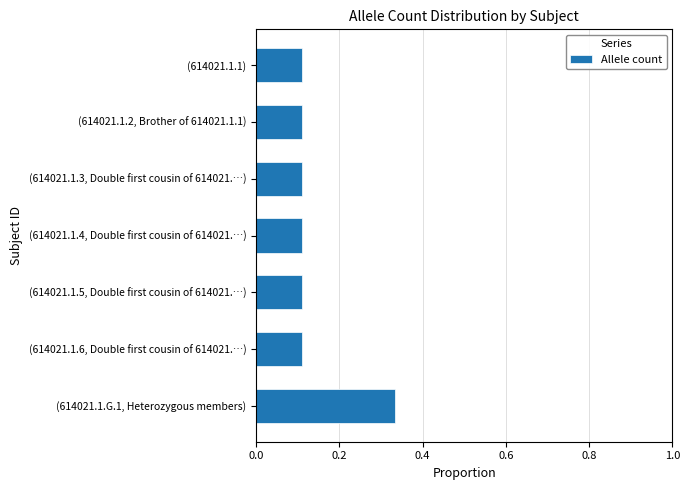

What is the sum of all values?

1.0